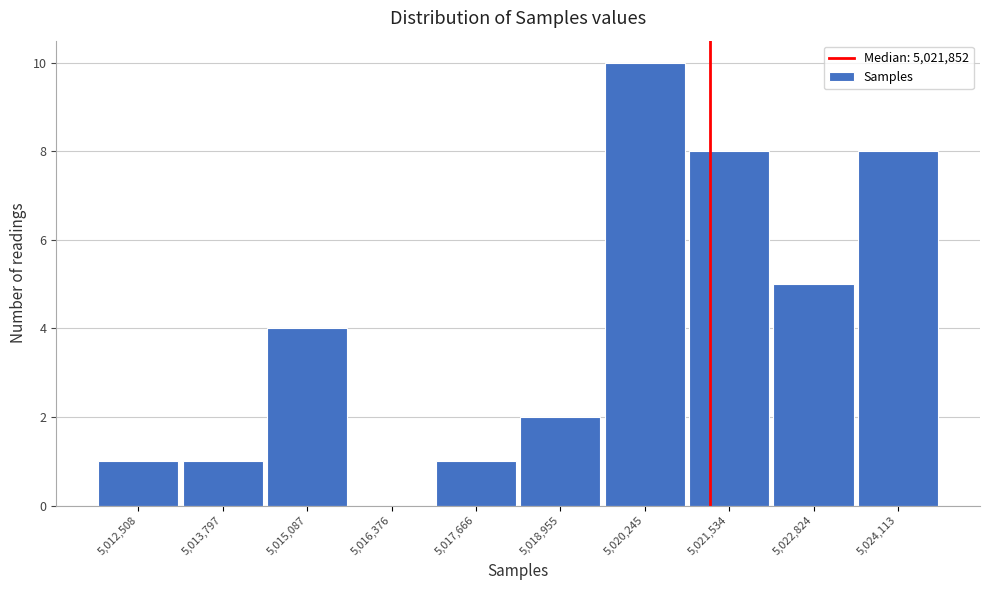

Reading left to right, transcribe all the data shown in this chart.

5,012,508=1	5,013,797=1	5,015,087=4	5,016,376=0	5,017,666=1	5,018,955=2	5,020,245=10	5,021,534=8	5,022,824=5	5,024,113=8